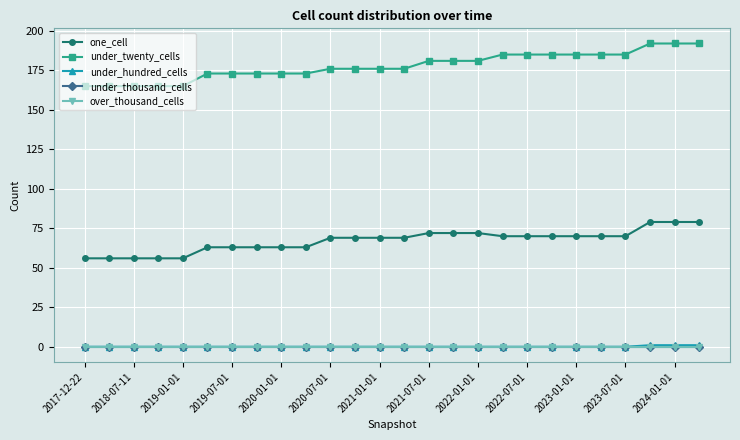

Does the chart have visible grid lines?

Yes